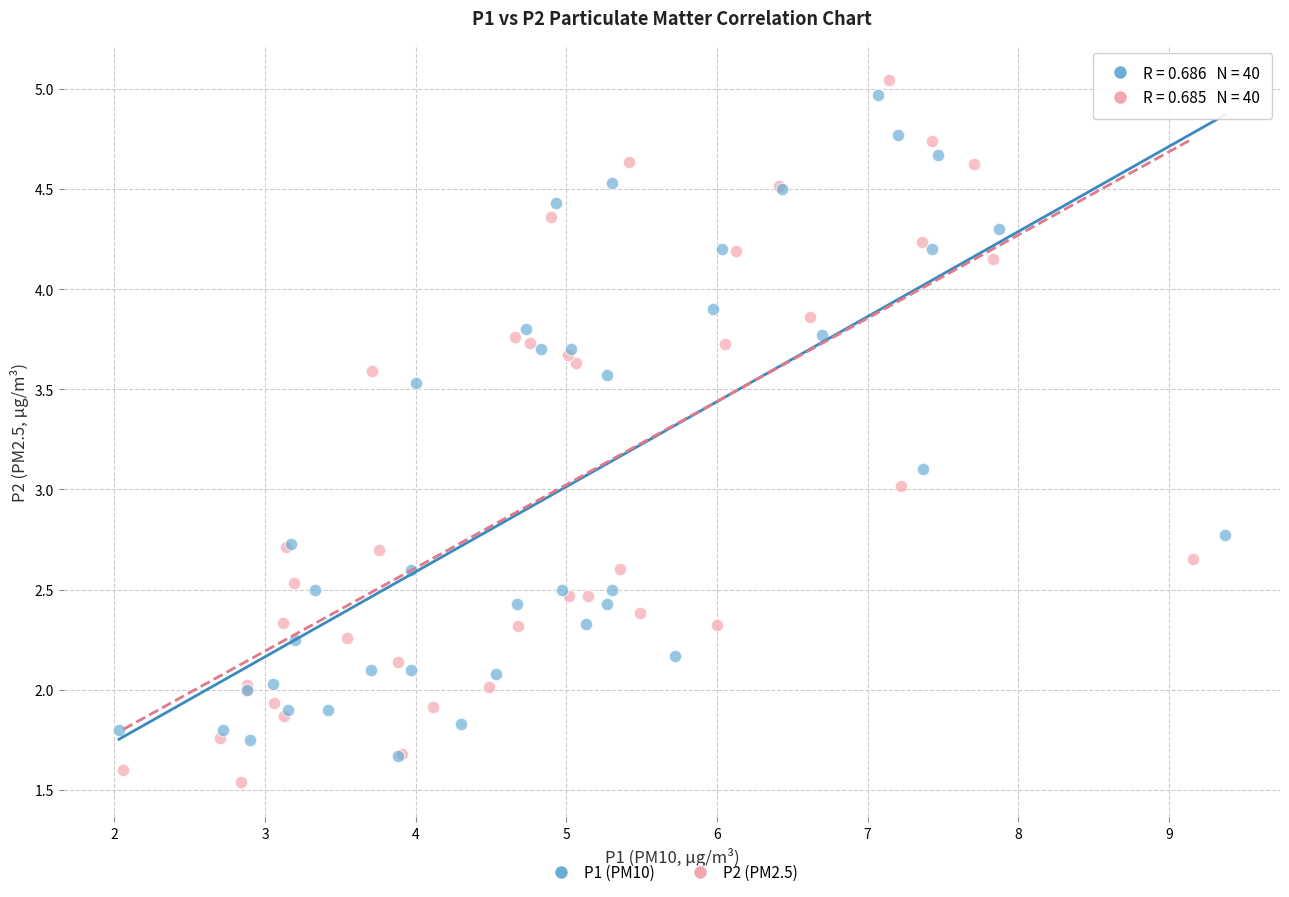

Which series contains the highest Y value?

P2 (PM2.5)